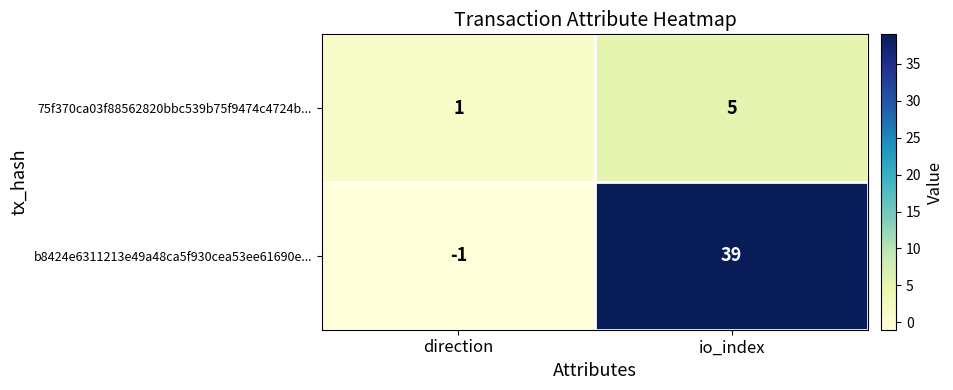

Is it true that b8424e6311213e49a48ca5f930cea53ee61690e... equals 0 at direction?

False